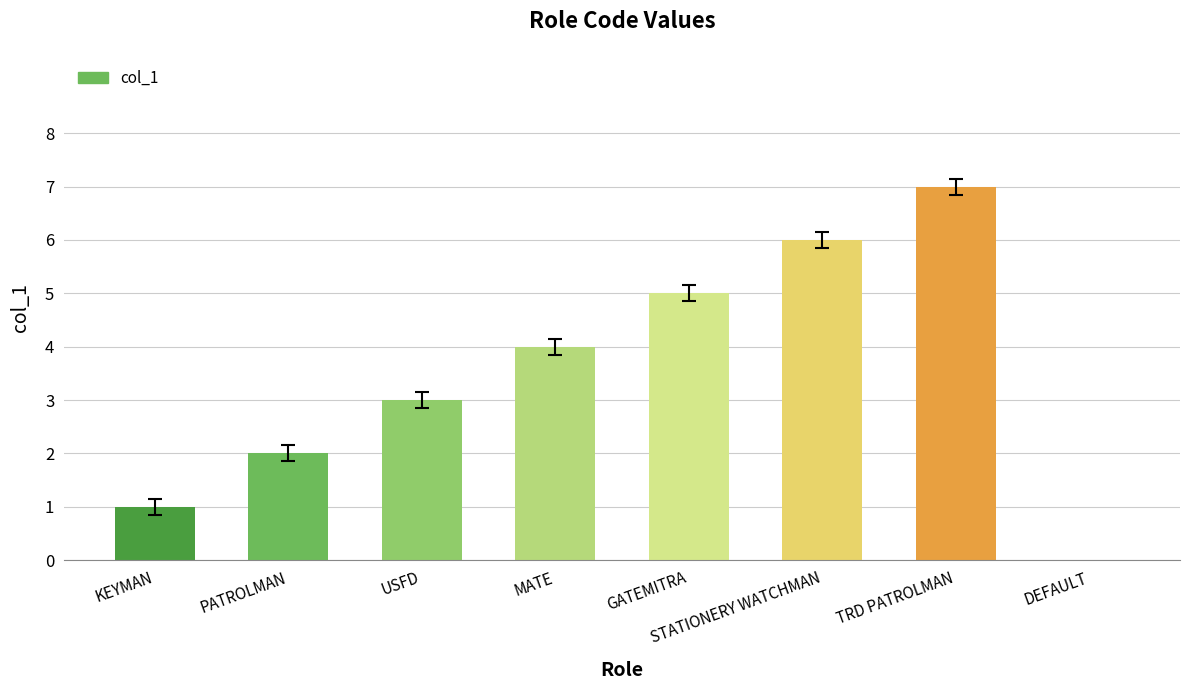

What is the change in value from MATE to TRD PATROLMAN?

+3